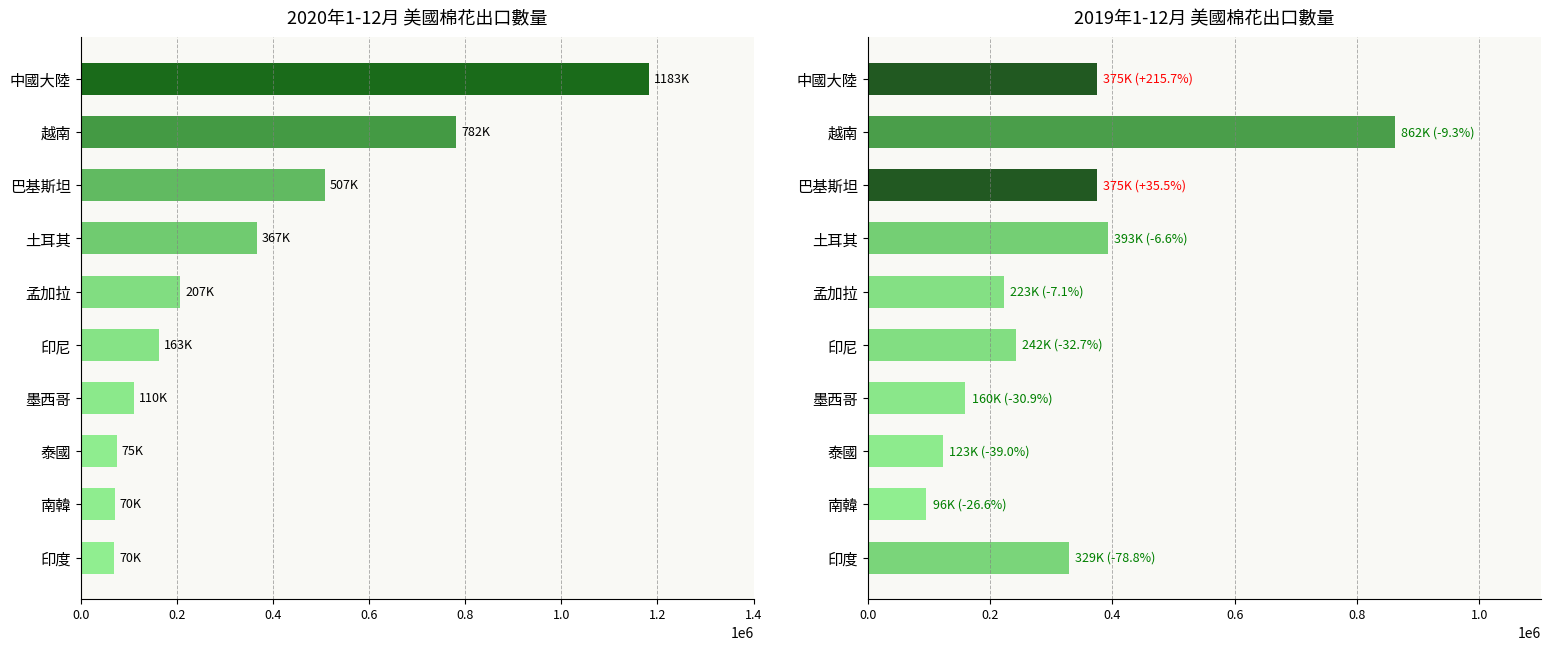

Between 泰國 and 越南, which is larger?

越南